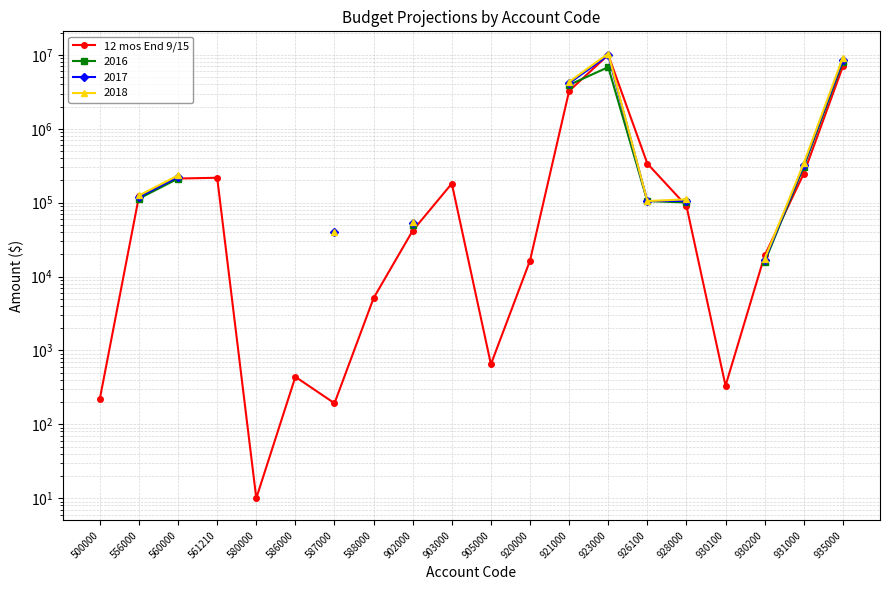

Reading left to right, extract all data points from this chart.

500000=222.6	556000=122221.0	560000=212683.0	561210=217744.4	580000=10.0	586000=439.6	587000=192.9	588000=5120.5	902000=41870.2	903000=181814.4	905000=650.0	920000=16479.8	921000=3262369.5	923000=10048092.7	926100=339031.2	928000=90681.4	930100=332.8	930200=19302.5	931000=247597.4	935000=7001382.5